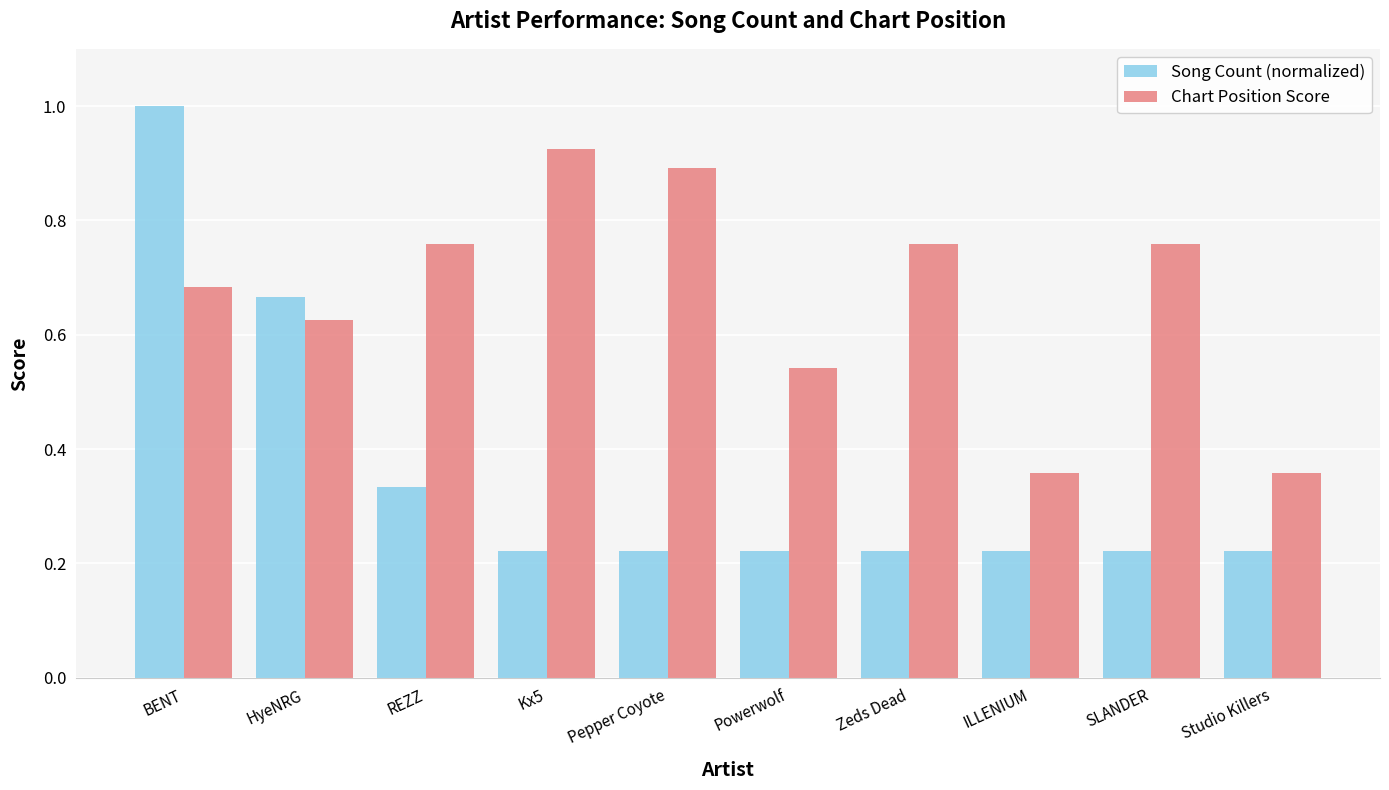

What is the sum of the Chart Position Score values at REZZ and Powerwolf?

1.3